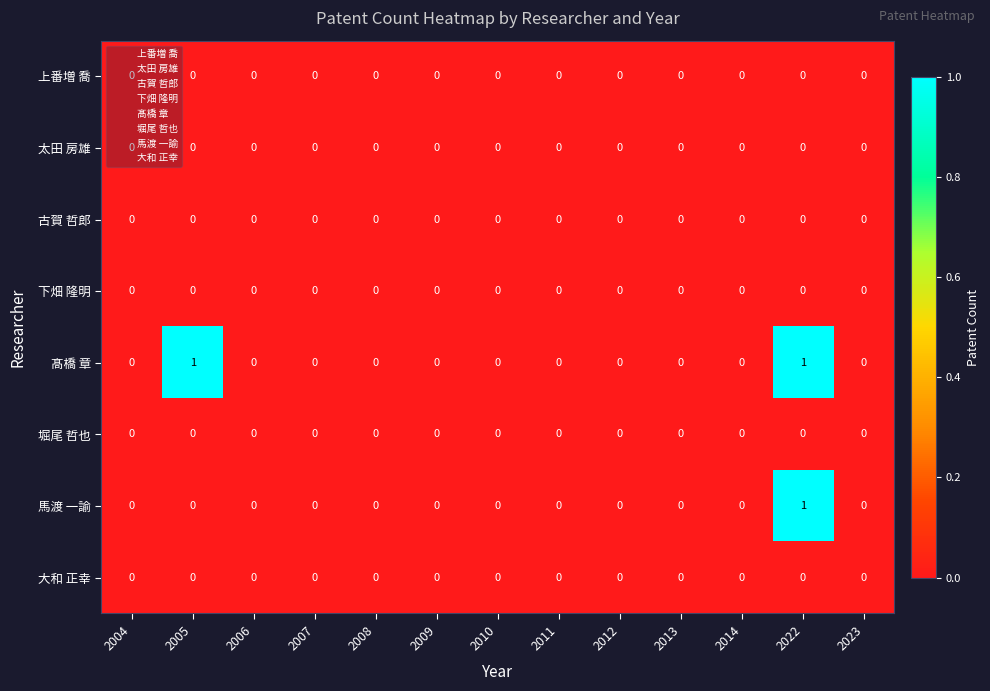

Which series has the largest total across all categories?

髙橋 章